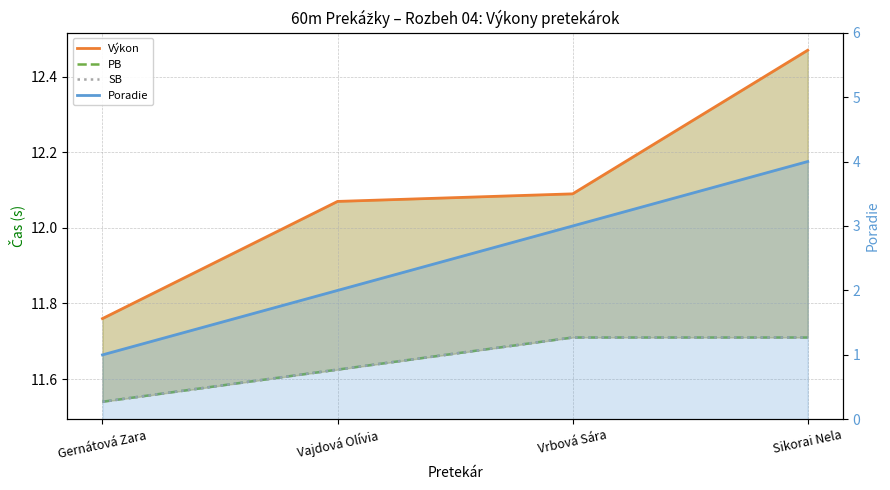

What is the sum of all SB values?

46.6